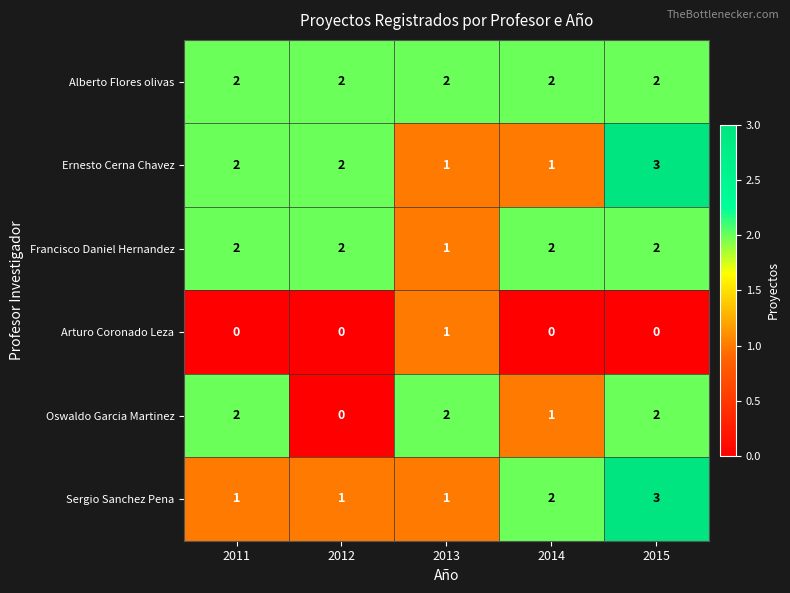

The Arturo Coronado Leza series shows 2 at 2013. True or false?

False